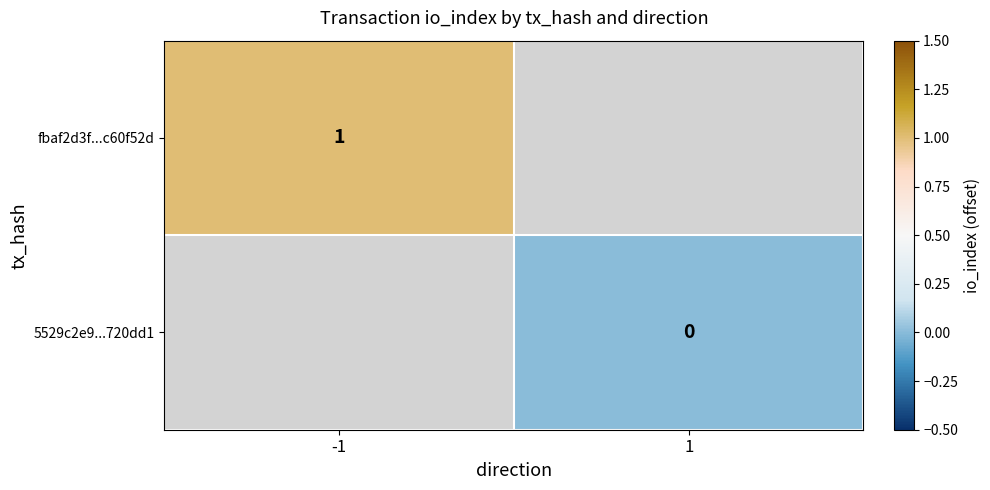

The fbaf2d3f...c60f52d series shows 1 at -1. True or false?

True